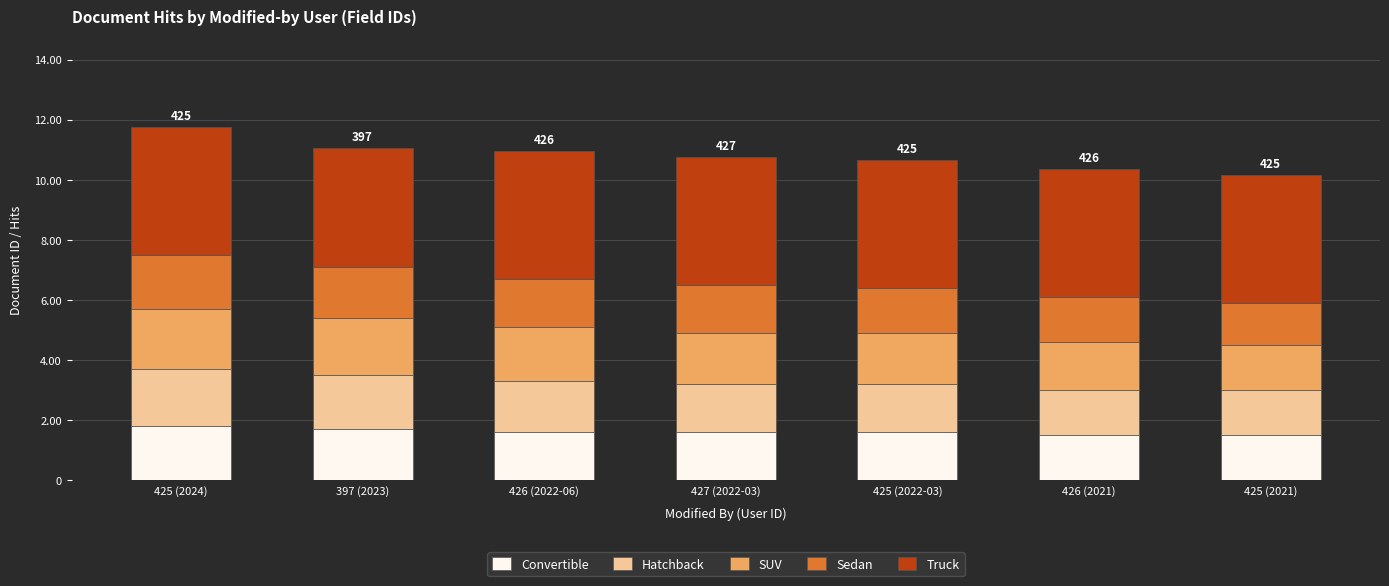

What is the average value of the Convertible series?

1.6